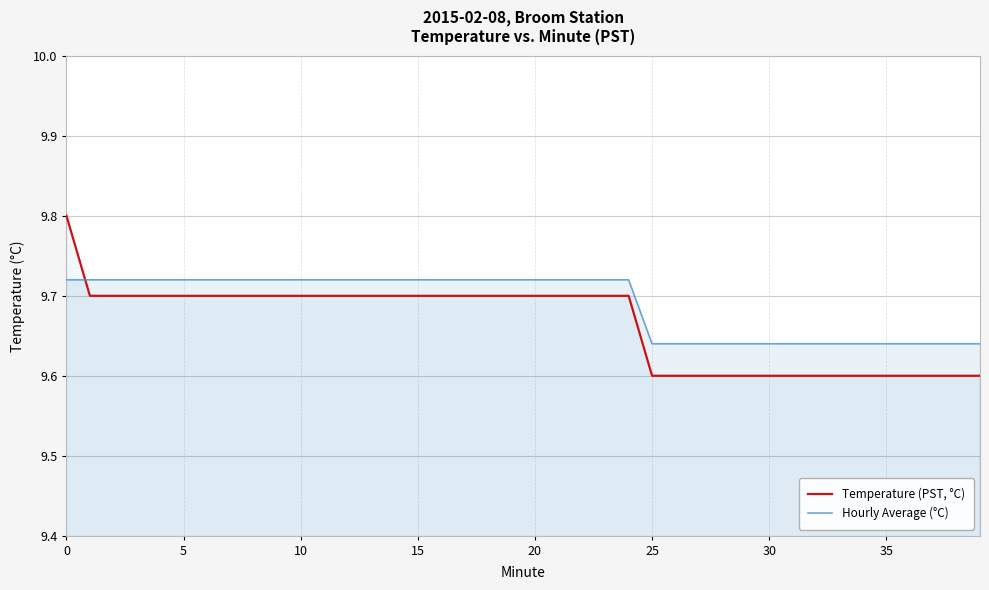

What is the average value of the Temperature (PST, °C) series?

9.7